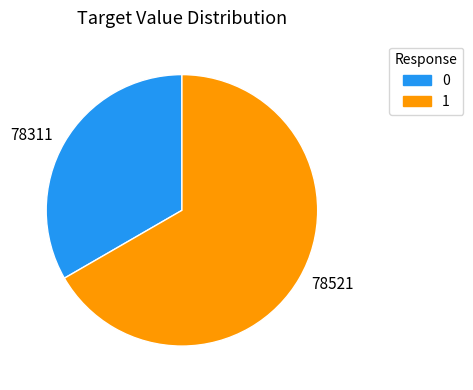

Approximately how many times larger is the value at 1 compared to 0?

2.0